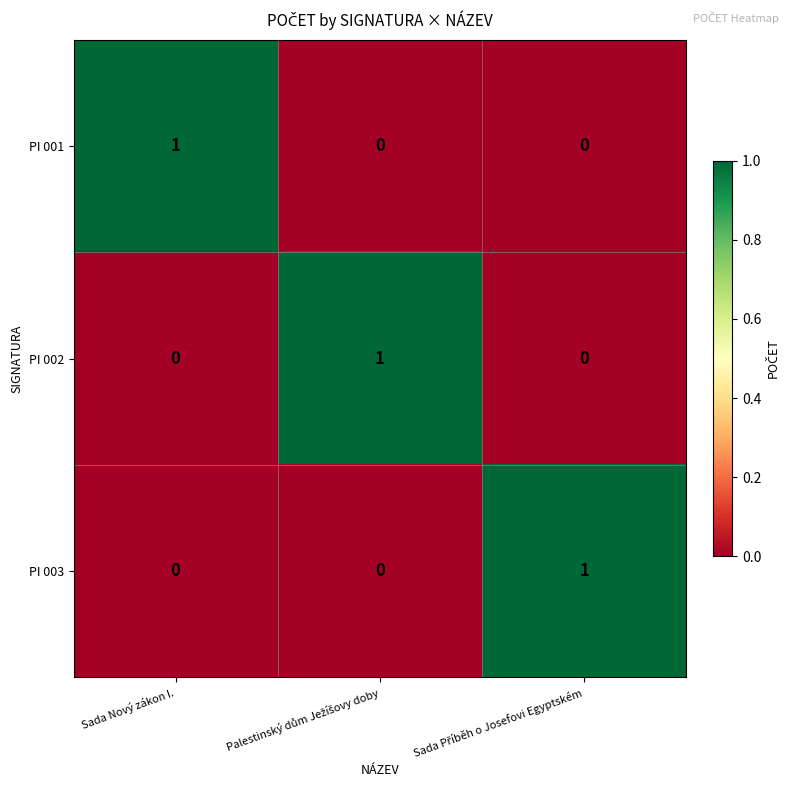

Which category has the highest value in the PI 001 series?

Sada Nový zákon I.